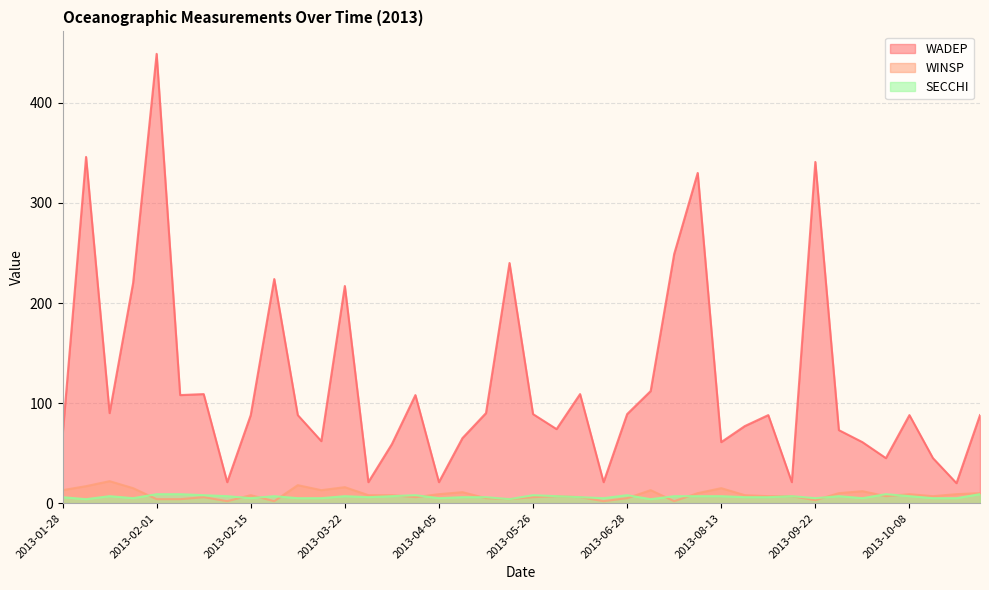

Where is the first local minimum for SECCHI?

2013-01-29